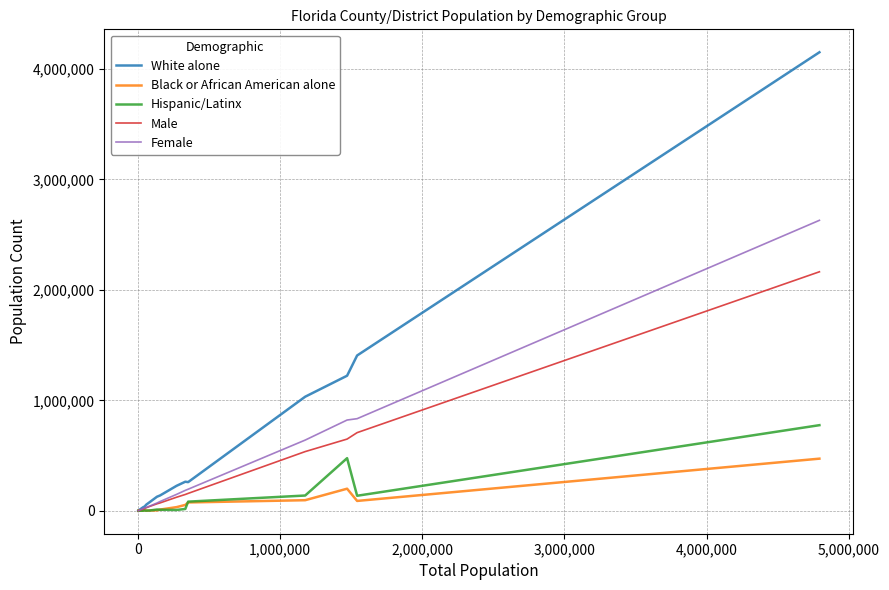

Which series has the widest spread of values?

White alone